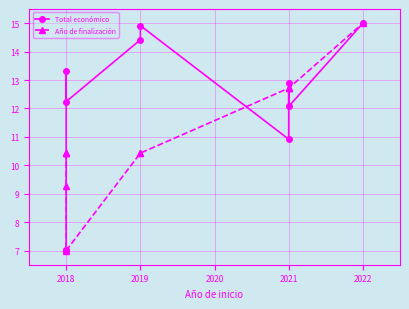

What is the average value of the Año de finalización series?

11.1